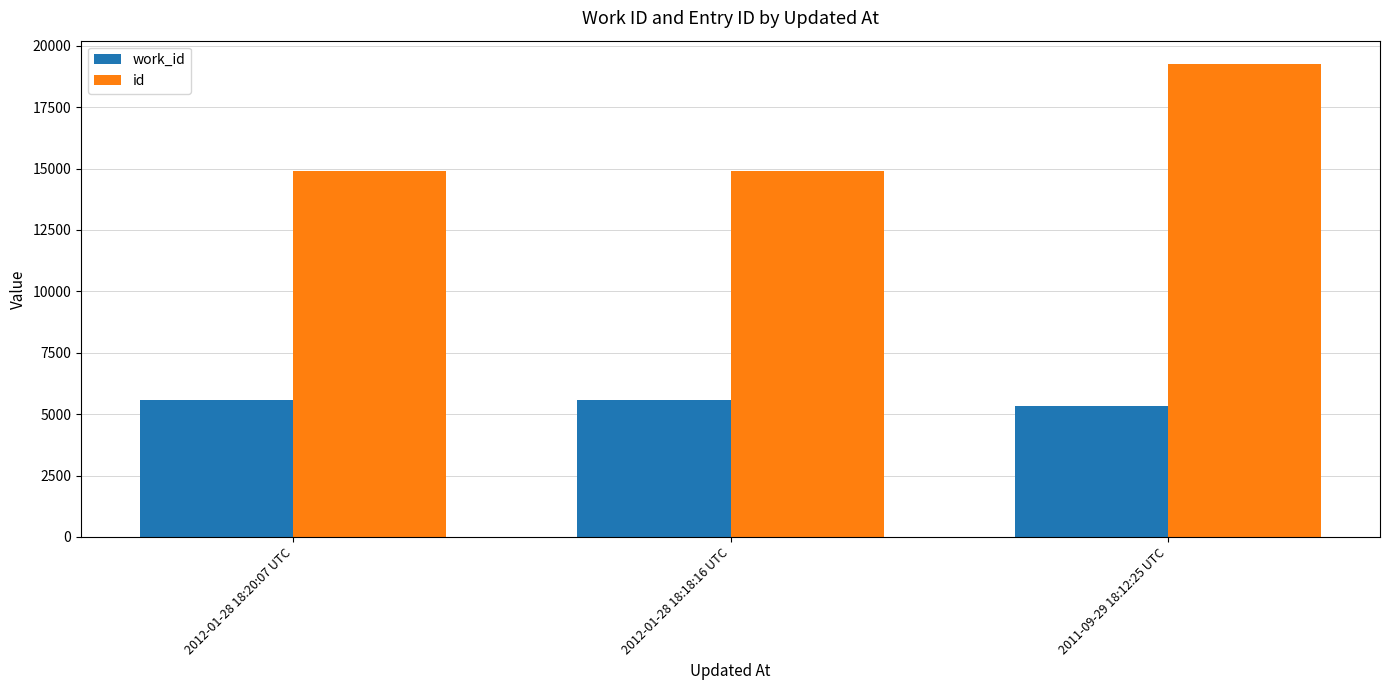

Is it true that id equals 14914 at 2012-01-28 18:18:16 UTC?

True